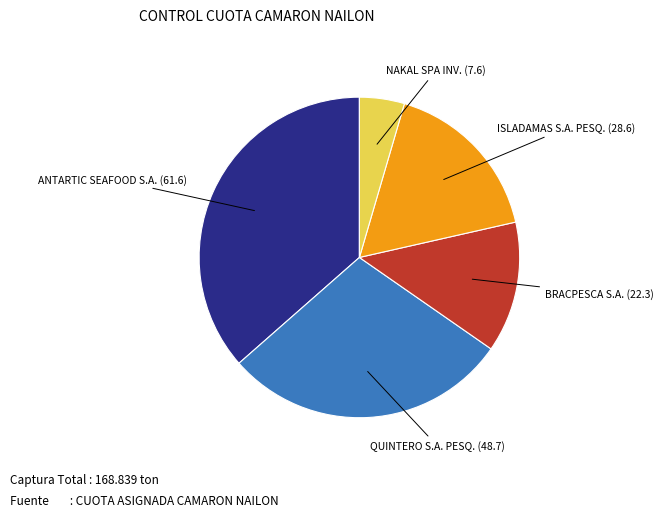

Is there a majority slice in this chart?

No